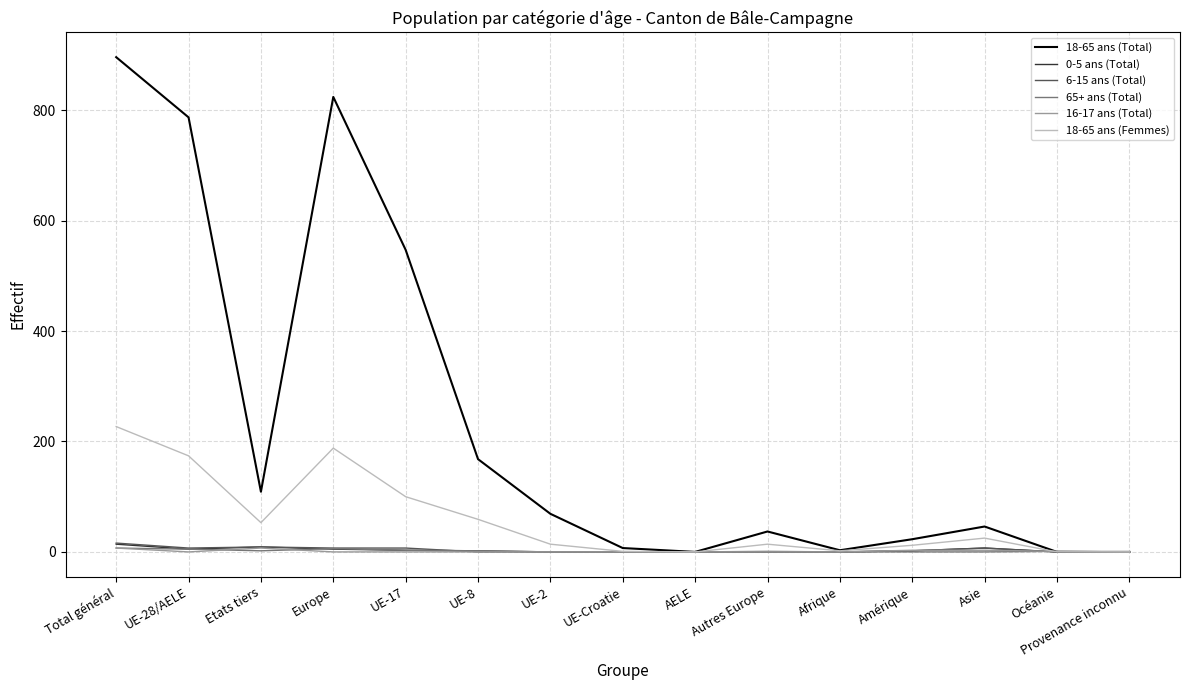

Which label corresponds to the largest value in the chart?

Total général